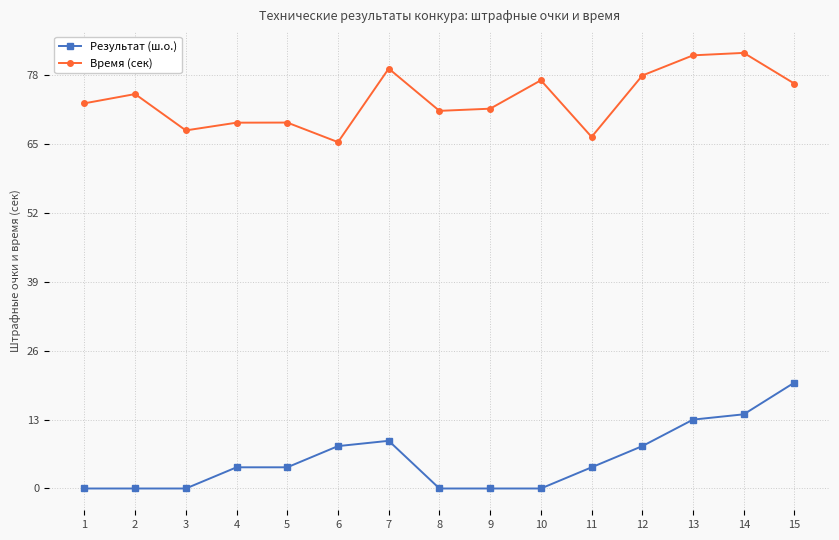

What is the difference between the maximum and minimum values in the Результат (ш.о.) series?

20.0